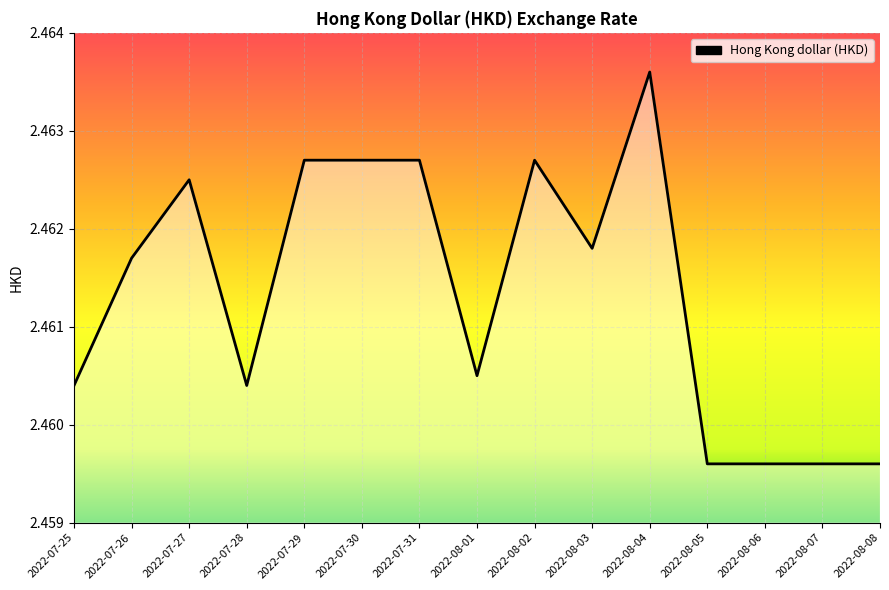

At which category does the data reach its first local valley?

2022-07-28